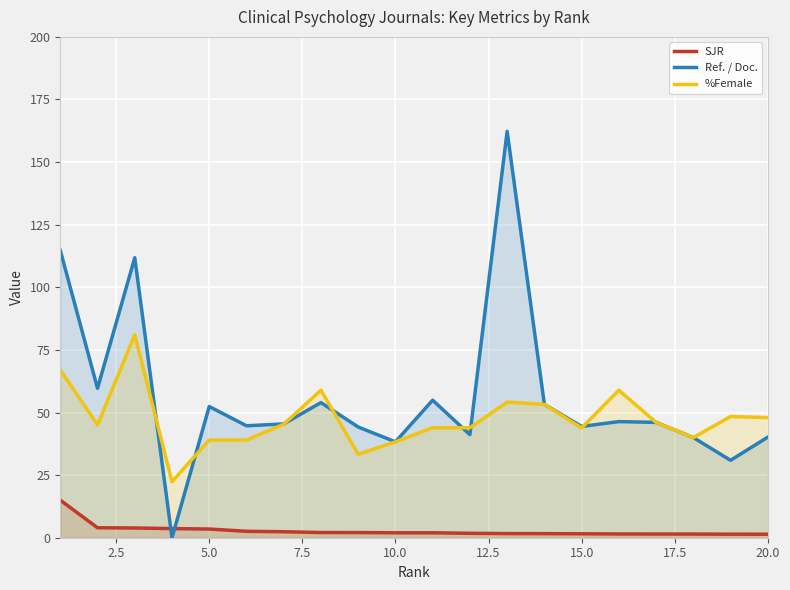

Does the chart display data point markers on the line(s)?

No